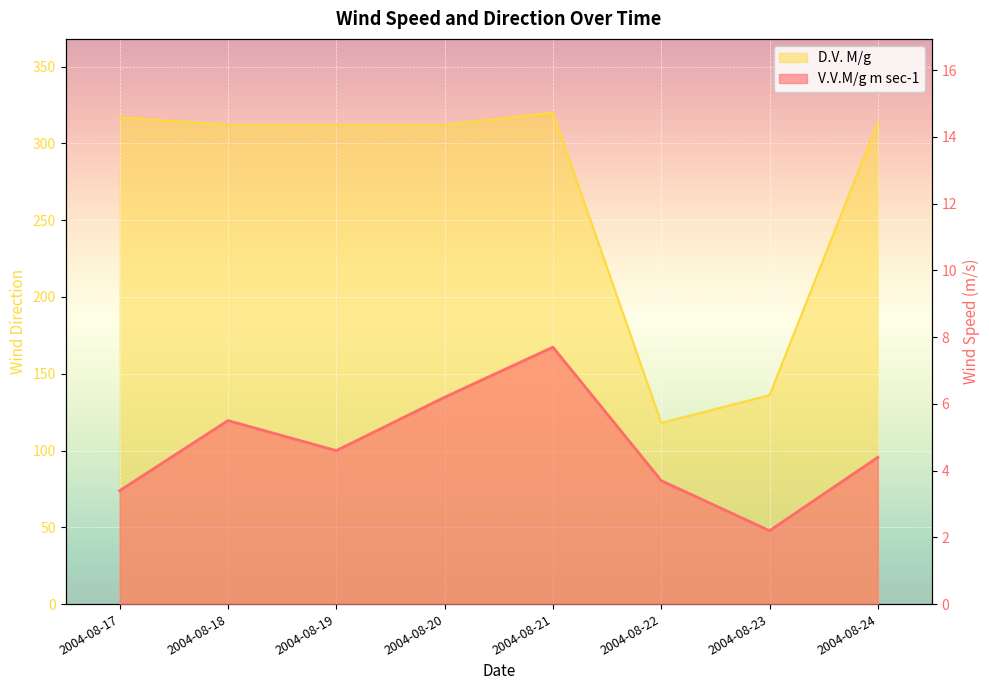

What are all the series names shown in the legend?

V.V.M/g m sec-1, D.V. M/g